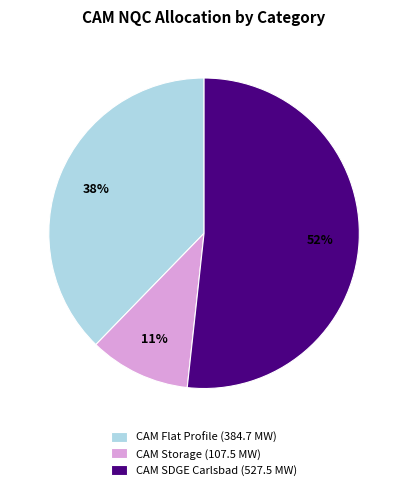

What percentage is the CAM Storage (107.5 MW) slice, to the nearest percent?

11%